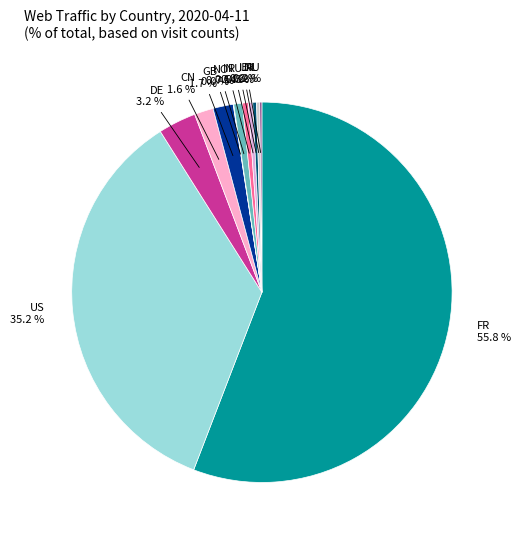

Which slice is the largest?

FR